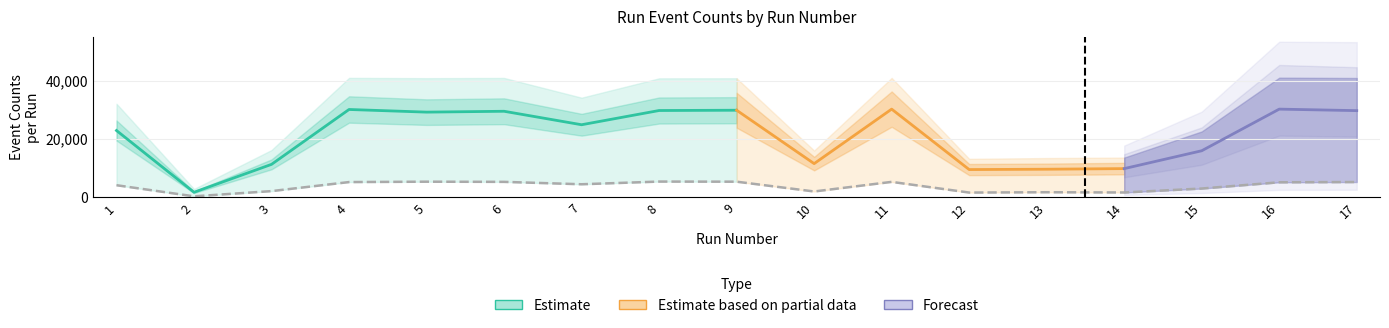

Reading left to right, list all the values displayed in this chart.

NumTrackEvents: 1=22914	2=1784	3=11335	4=30110	5=29205	6=29499	7=24888	8=29756	9=29853	10=11585	11=30231	12=9552	13=9669	14=9880	15=15986	16=30230	17=29715
NumNoHitEvents: 1=4199	2=398	3=2183	4=5276	5=5403	6=5344	7=4525	8=5445	9=5405	10=2053	11=5340	12=1683	13=1793	14=1711	15=3064	16=5201	17=5289
NumHitEvents: 1=32070	2=2921	3=16236	4=40917	5=40821	6=40895	7=34147	8=40767	9=40793	10=16055	11=40910	12=13229	13=13490	14=13652	15=22595	16=40989	17=40878